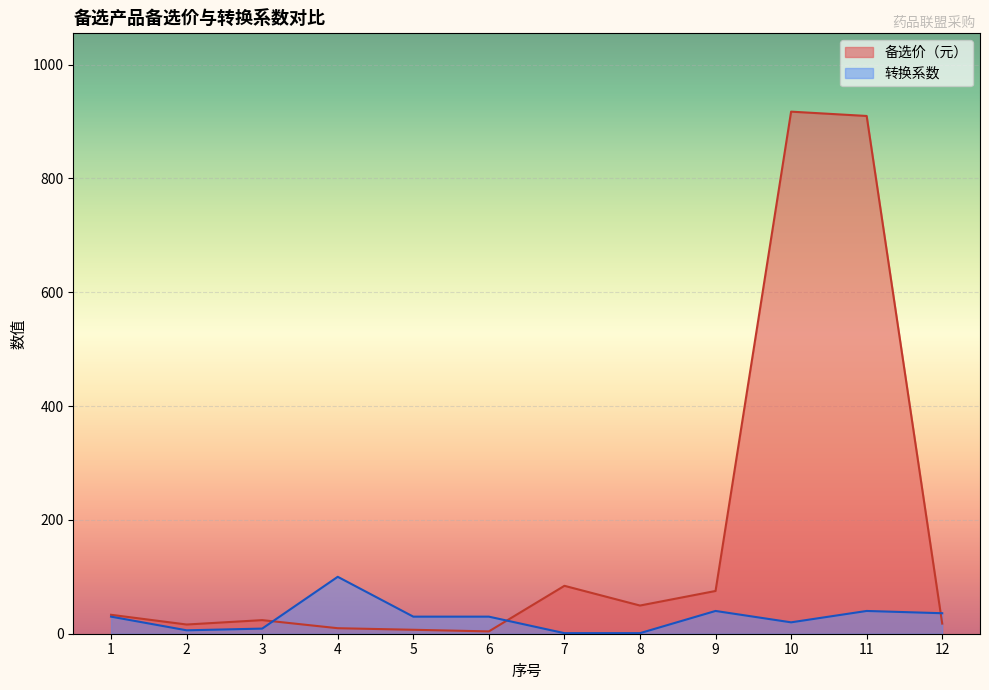

Which series ends up on top after the final intersection of 转换系数 and 备选价（元）?

转换系数